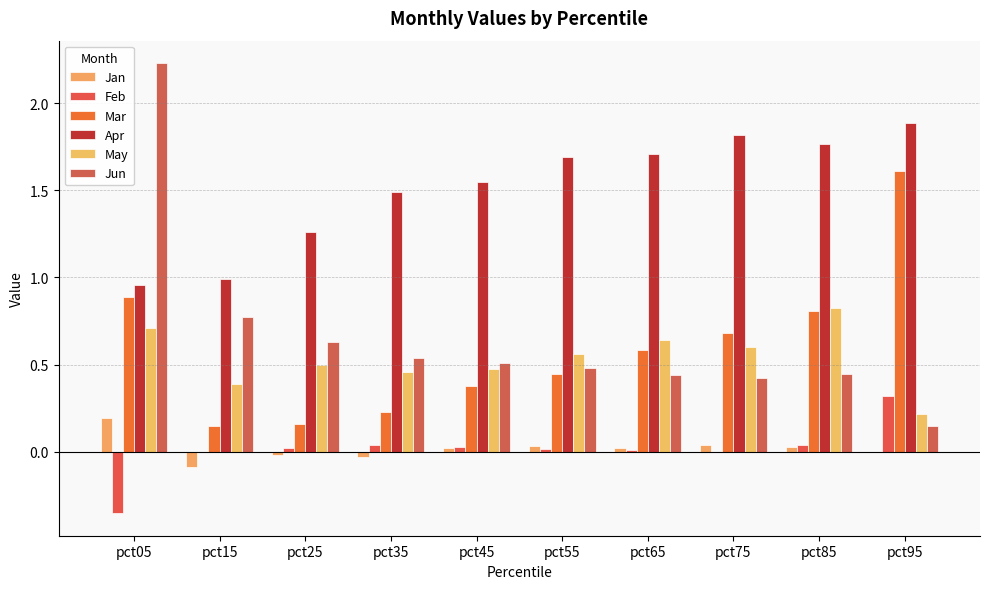

How many distinct data groups are displayed?

6